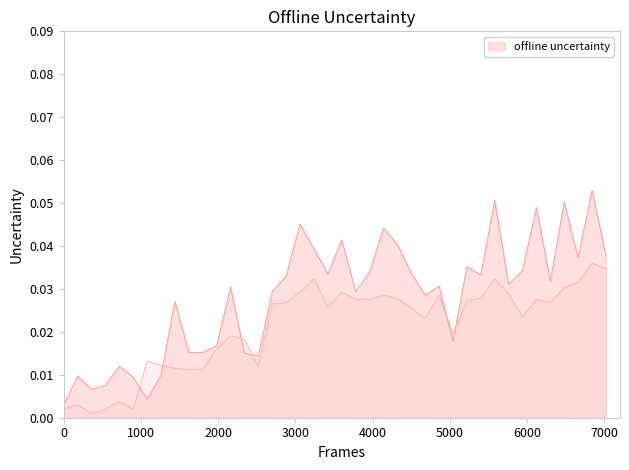

How many interior local peaks (higher than both neighbors) does the data have?

13